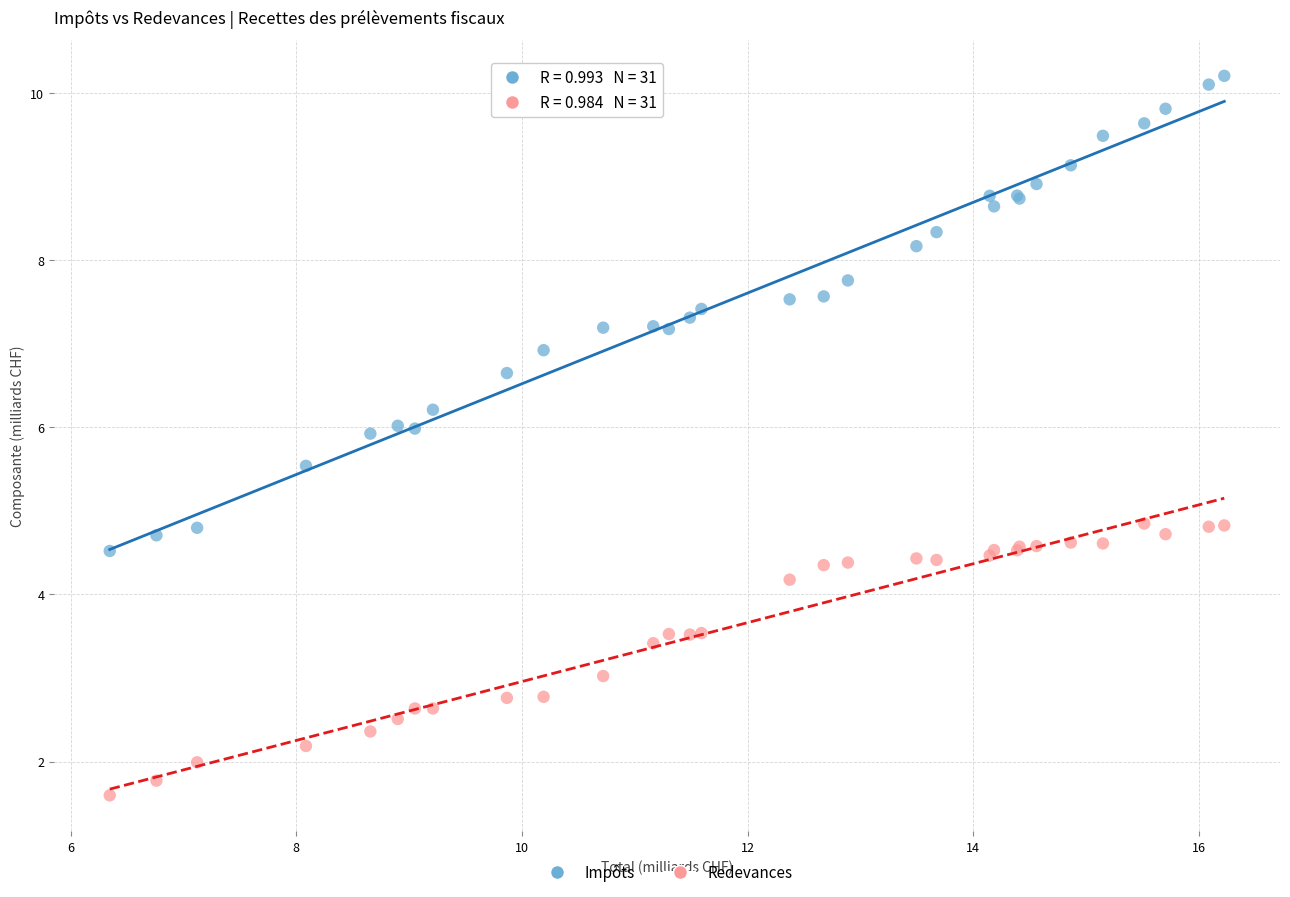

What is the X range (max minus min) for the scatter plot?

9.9